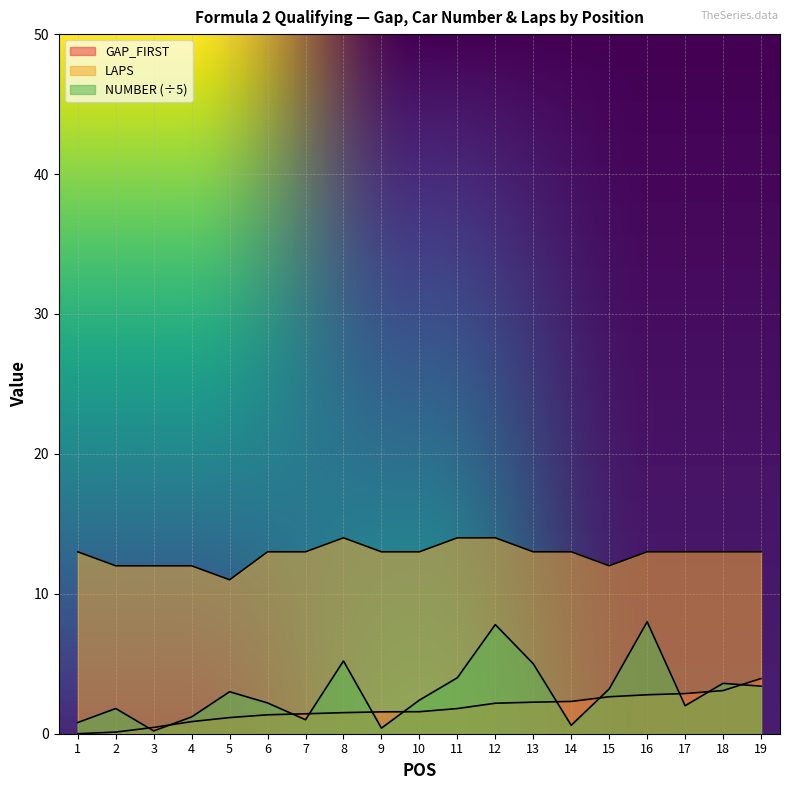

What is the total value across all series at 3?

12.6